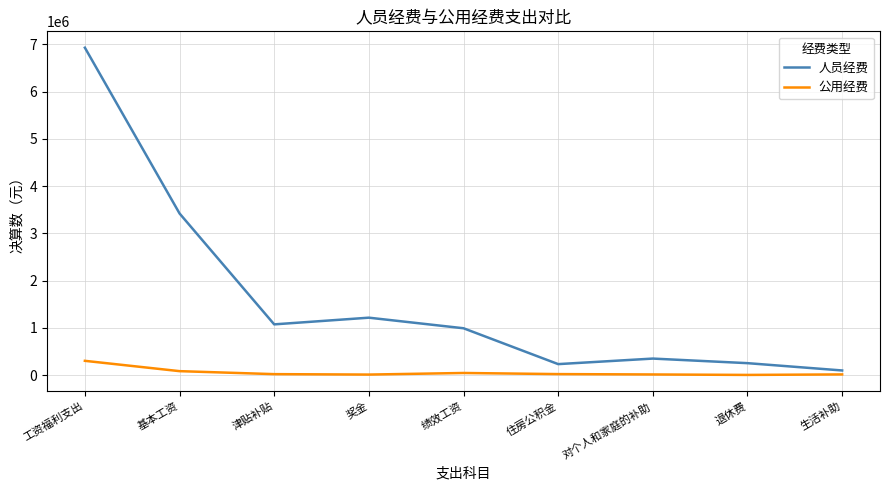

At 退休费, list the series in order from largest to smallest.

人员经费, 公用经费